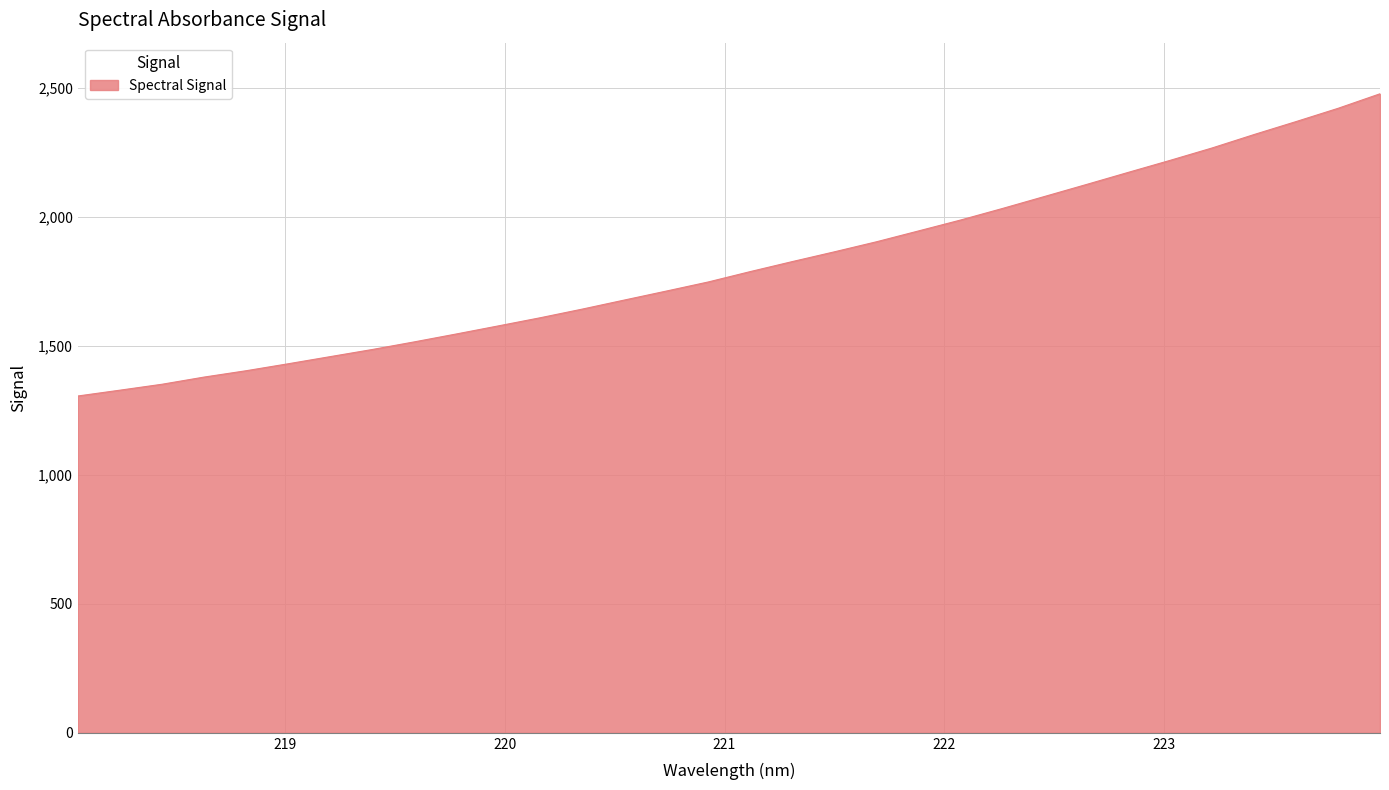

What is the maximum value shown in the chart?

2476.2